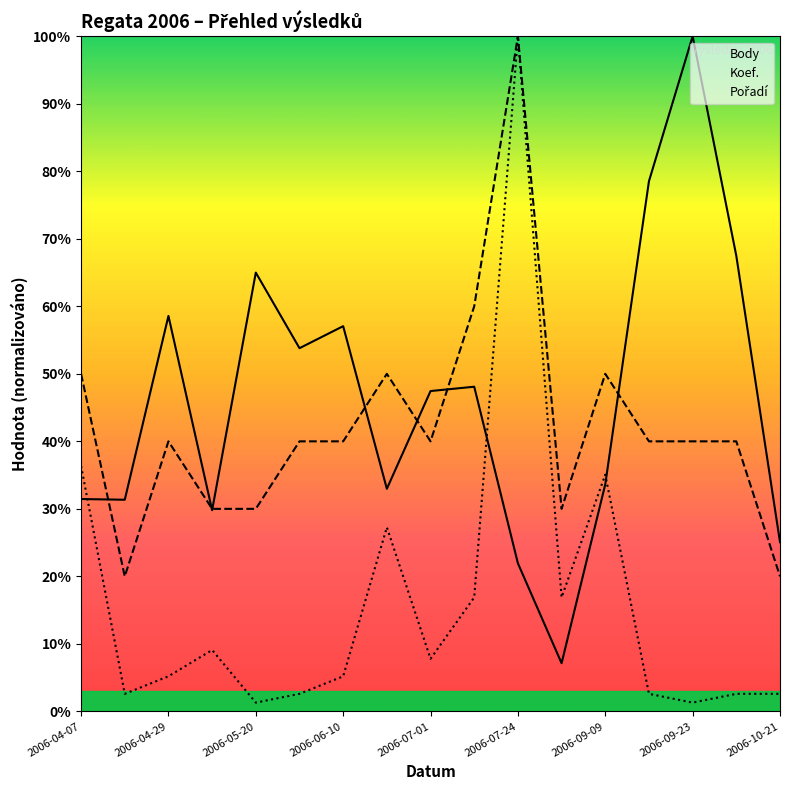

What are all the series names shown in the legend?

Body, Koef., Pořadí